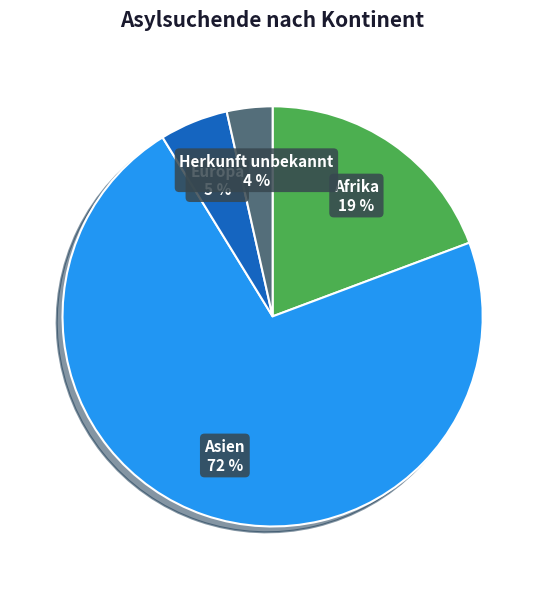

Count the number of slices in the pie.

4